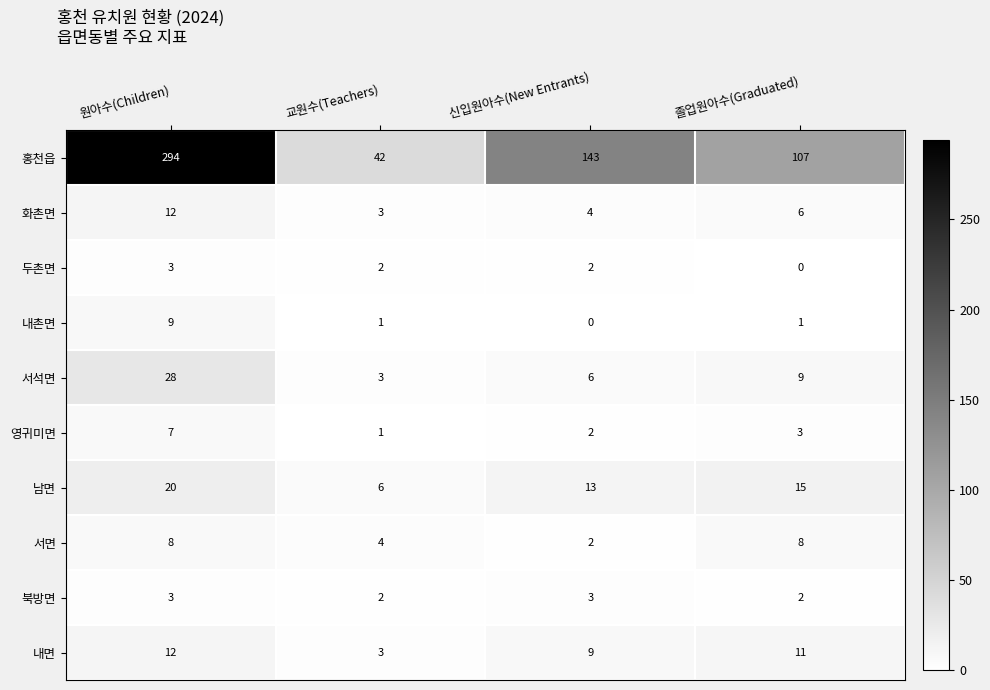

True or false: 남면 has a value of 9 at 교원수(Teachers).

False